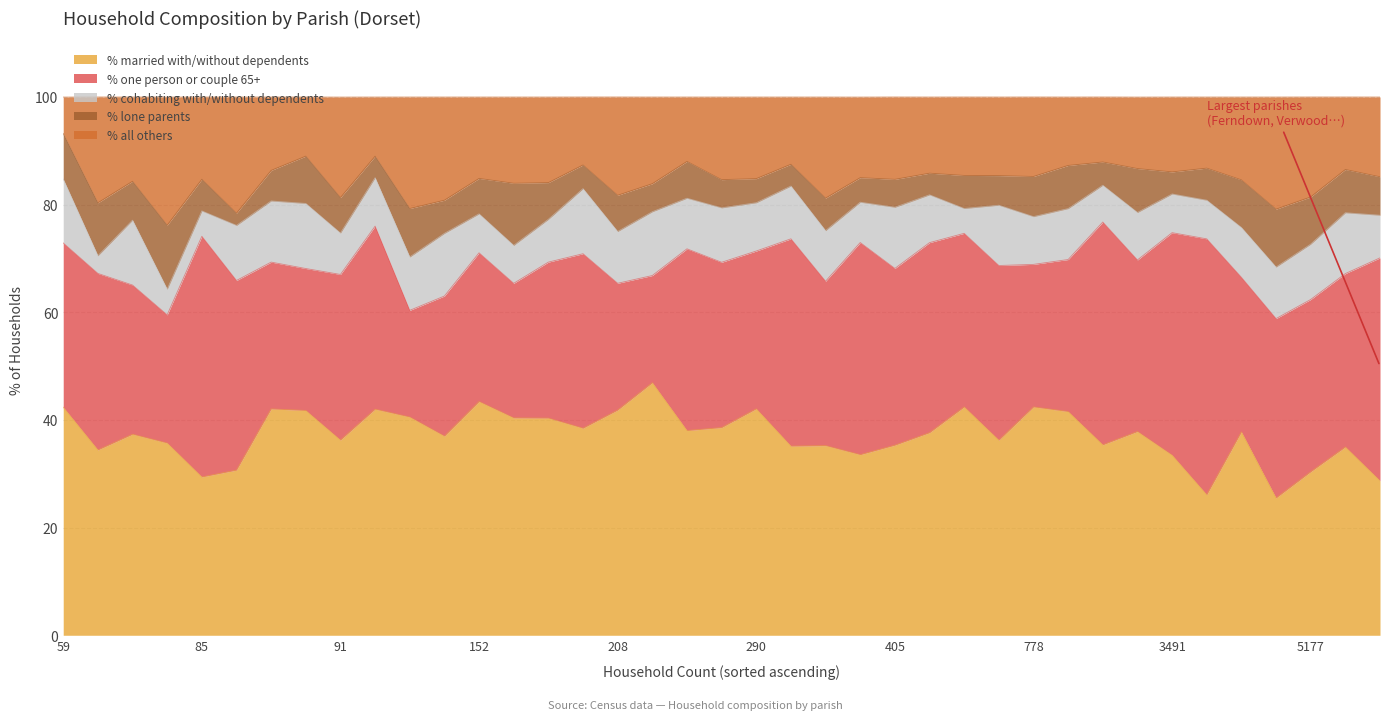

What is the minimum value for % married with/without dependents?

25.5